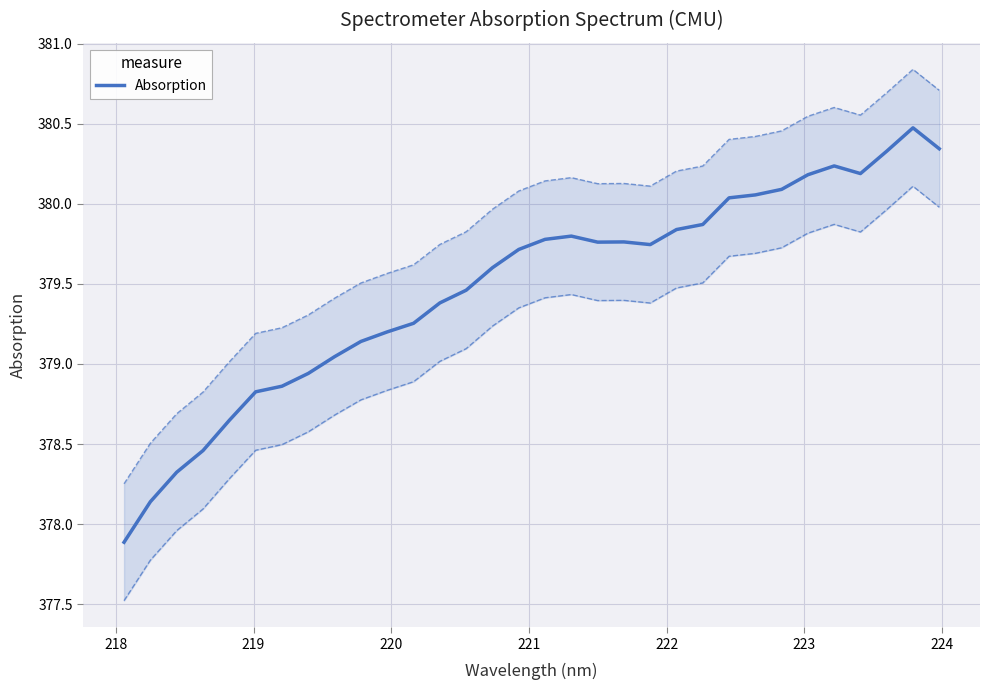

What is the average value?

379.5